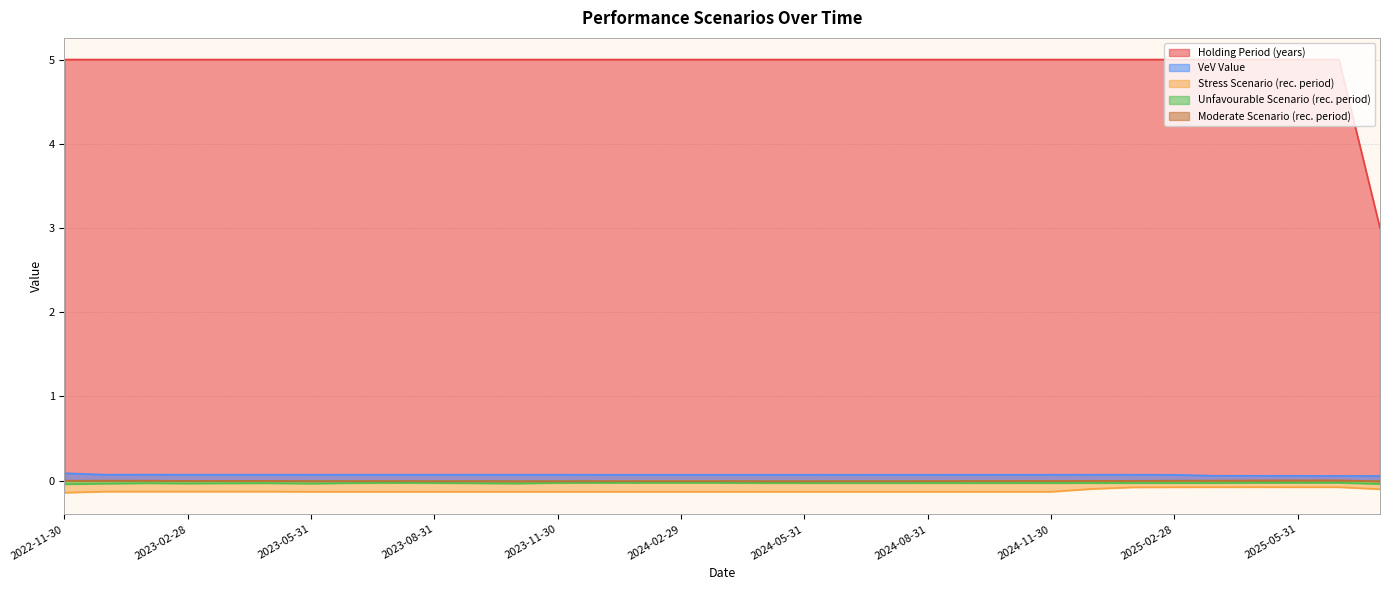

The value of Moderate Scenario (rec. period) at 2023-08-31 is -0.0. True or false?

True